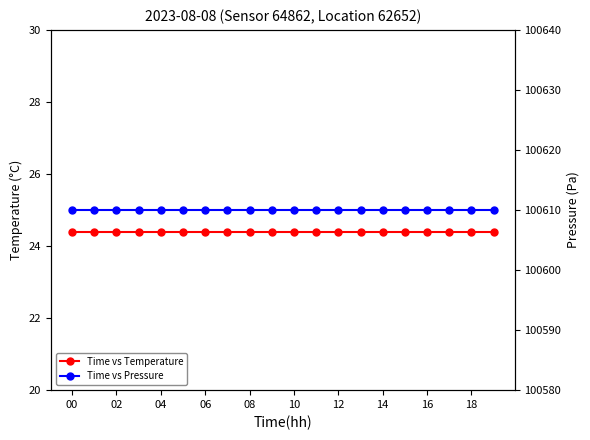

How many lines are shown in the chart?

2